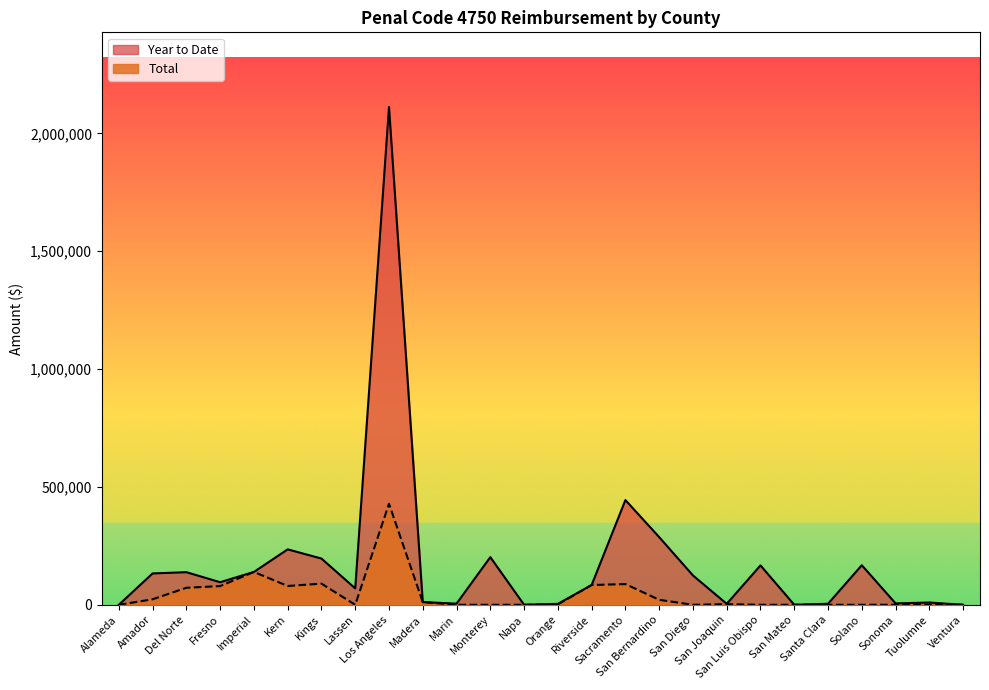

What are all the series names shown in the legend?

Year to Date, Total